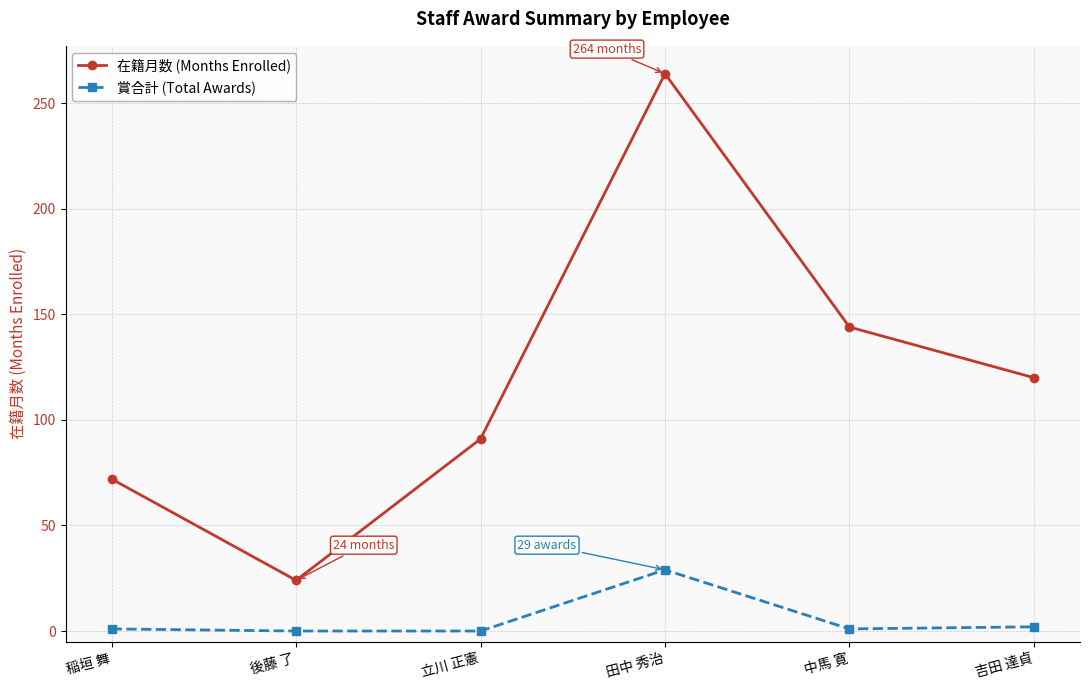

The 賞合計 (Total Awards) series shows -14 at 後藤 了. True or false?

False